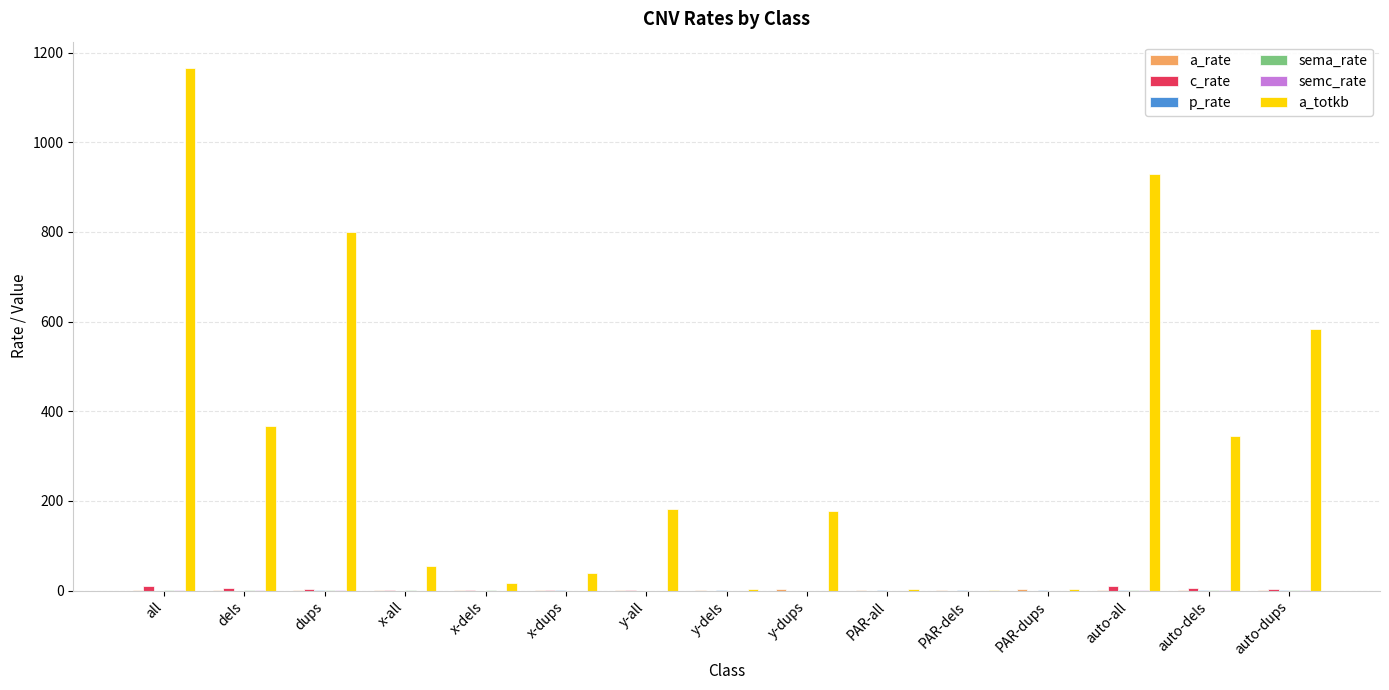

Which series changed the most between y-dups and PAR-dels?

a_totkb